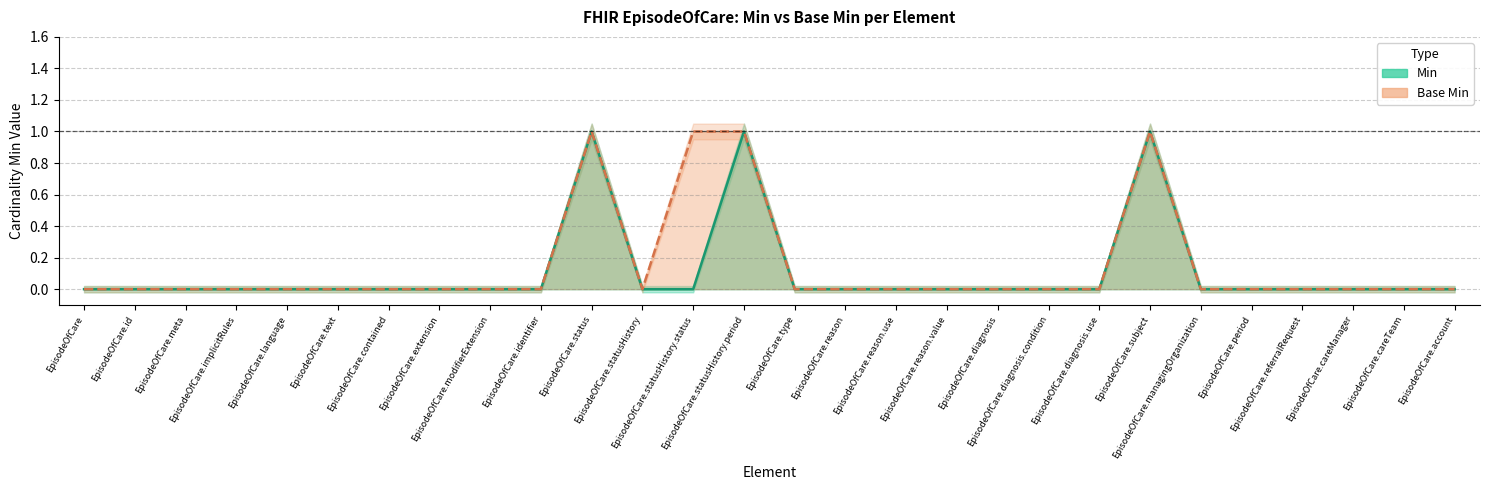

How many interior local peaks does the Base Min series have?

2